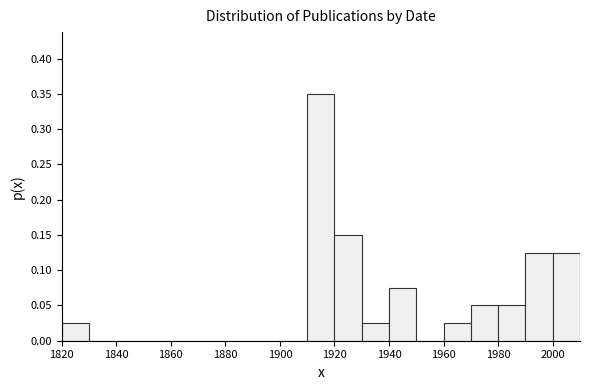

How tall is the bar that spans 1930 to 1940 on the x-axis? The values are not printed on the chart, so give them approximately, as read against the axis.

0.025